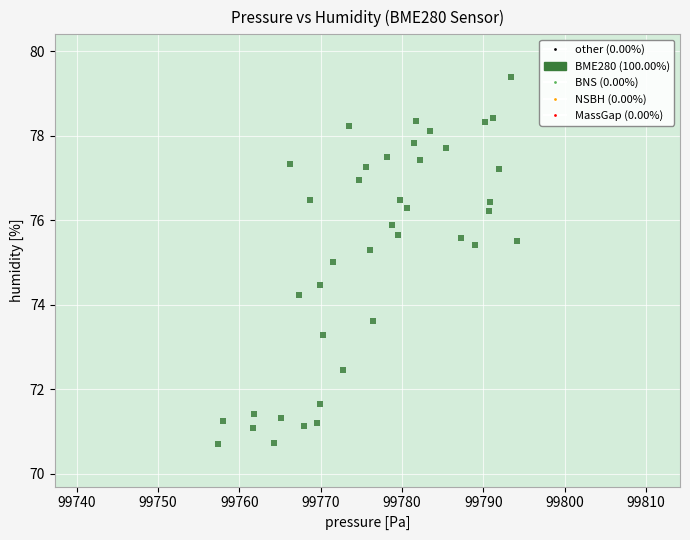

What is the range of Y values (max minus min)?

8.7